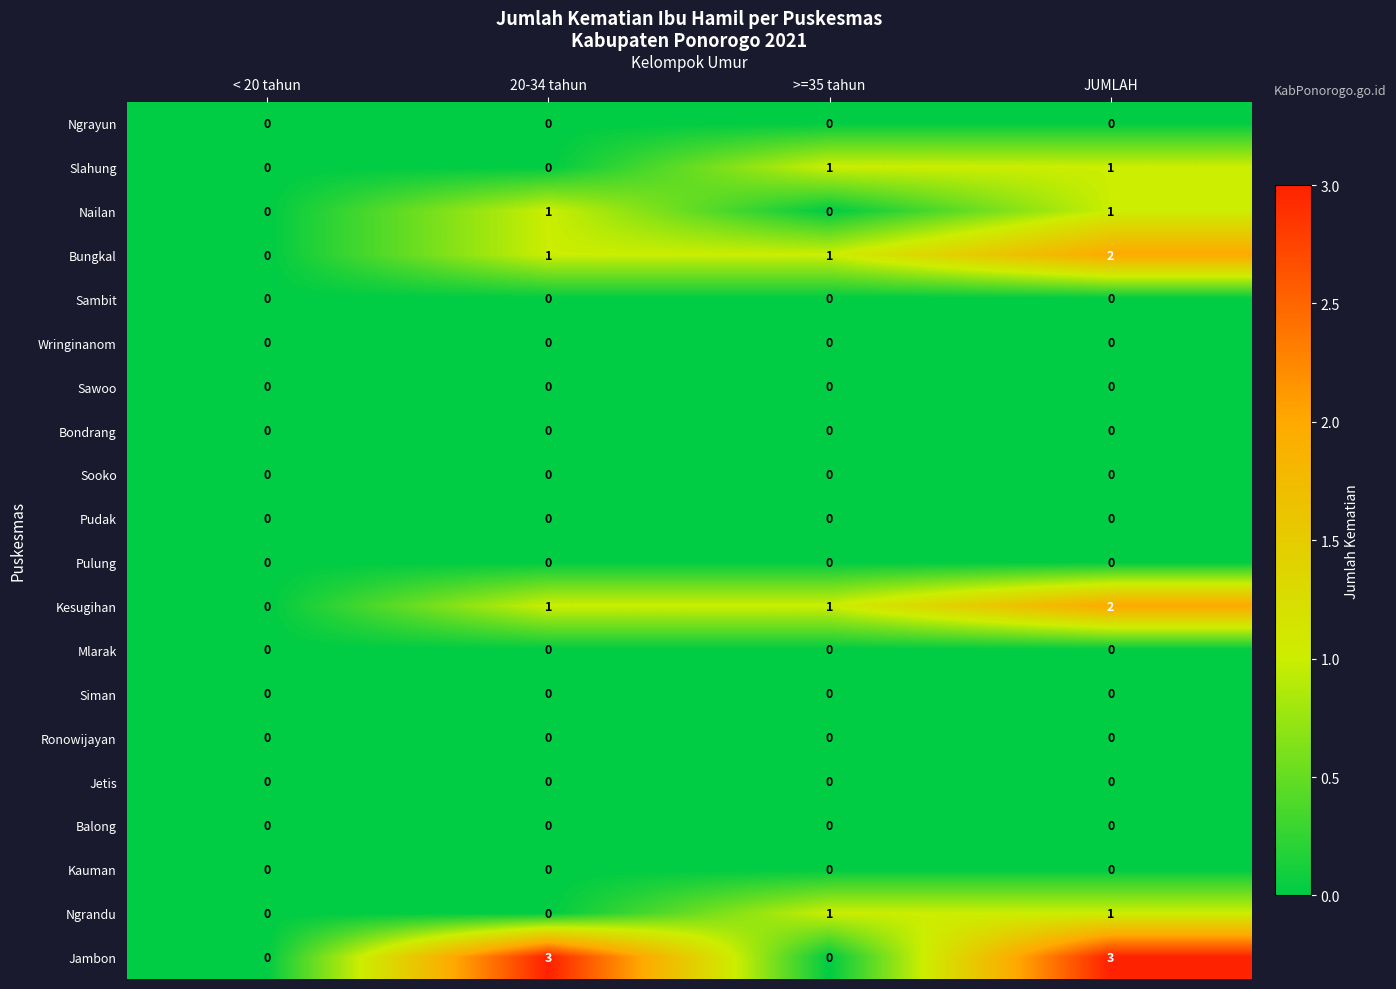

Count the Slahung values in the range 0 to 1.

4